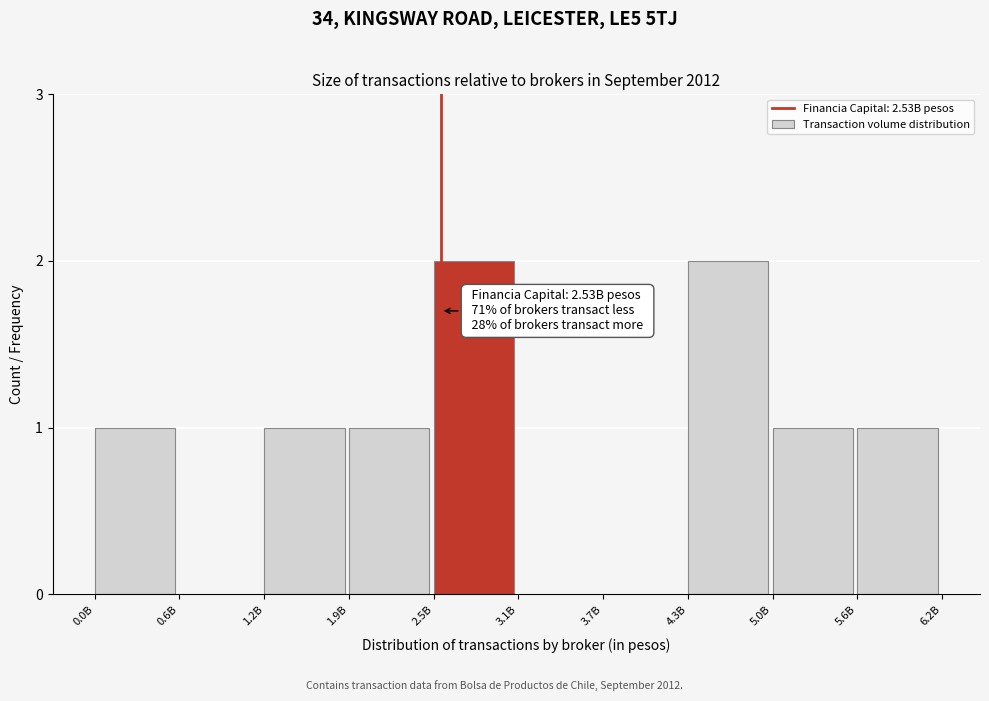

Reading left to right, extract all data points from this chart.

0.0B=1	0.6B=0	1.2B=1	1.9B=1	2.5B=2	3.1B=0	3.7B=0	4.3B=2	5.0B=1	5.6B=1